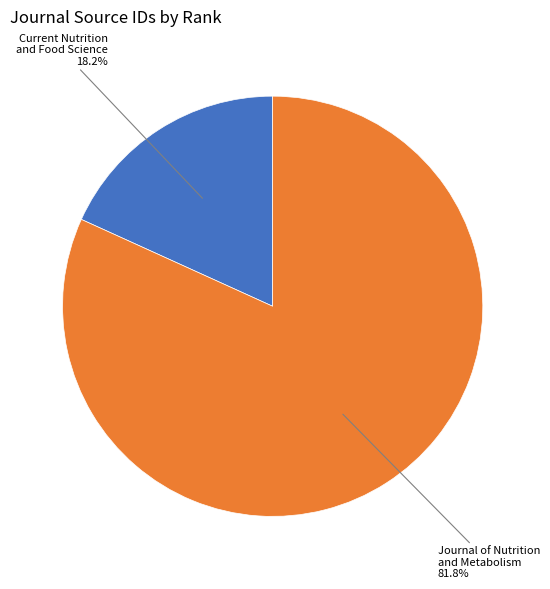

Is there a majority slice in this chart?

Yes